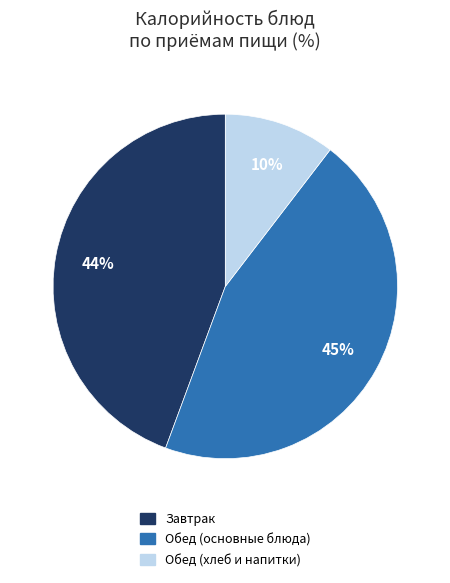

How many slices are in this pie chart?

3